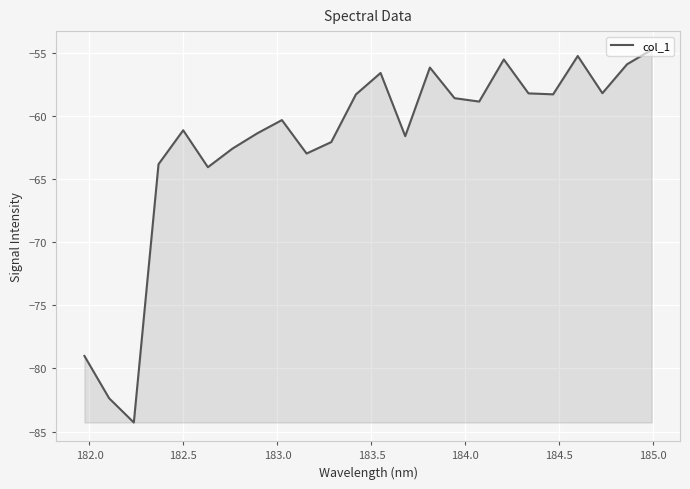

What is the greatest value displayed?

-54.7